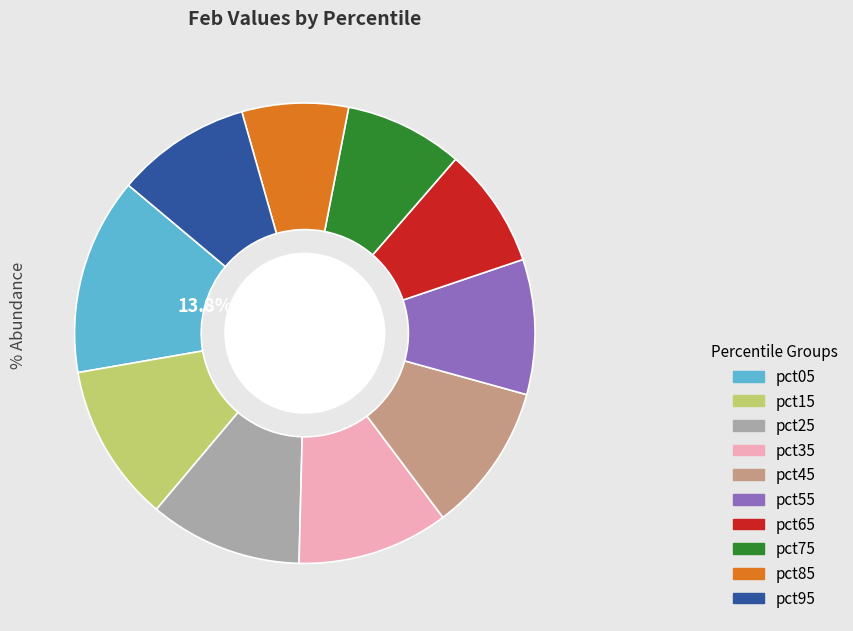

Is it true that pct95 is 1% of the pie?

False